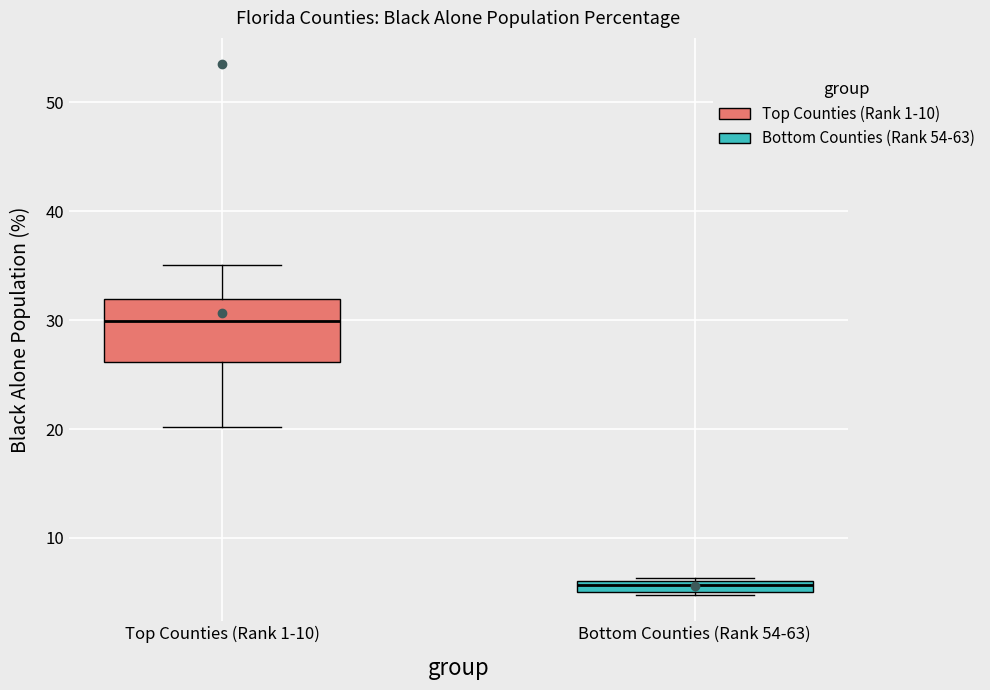

Comparing the boxes themselves (not the whiskers), which one is the tallest?

Top Counties (Rank 1-10)